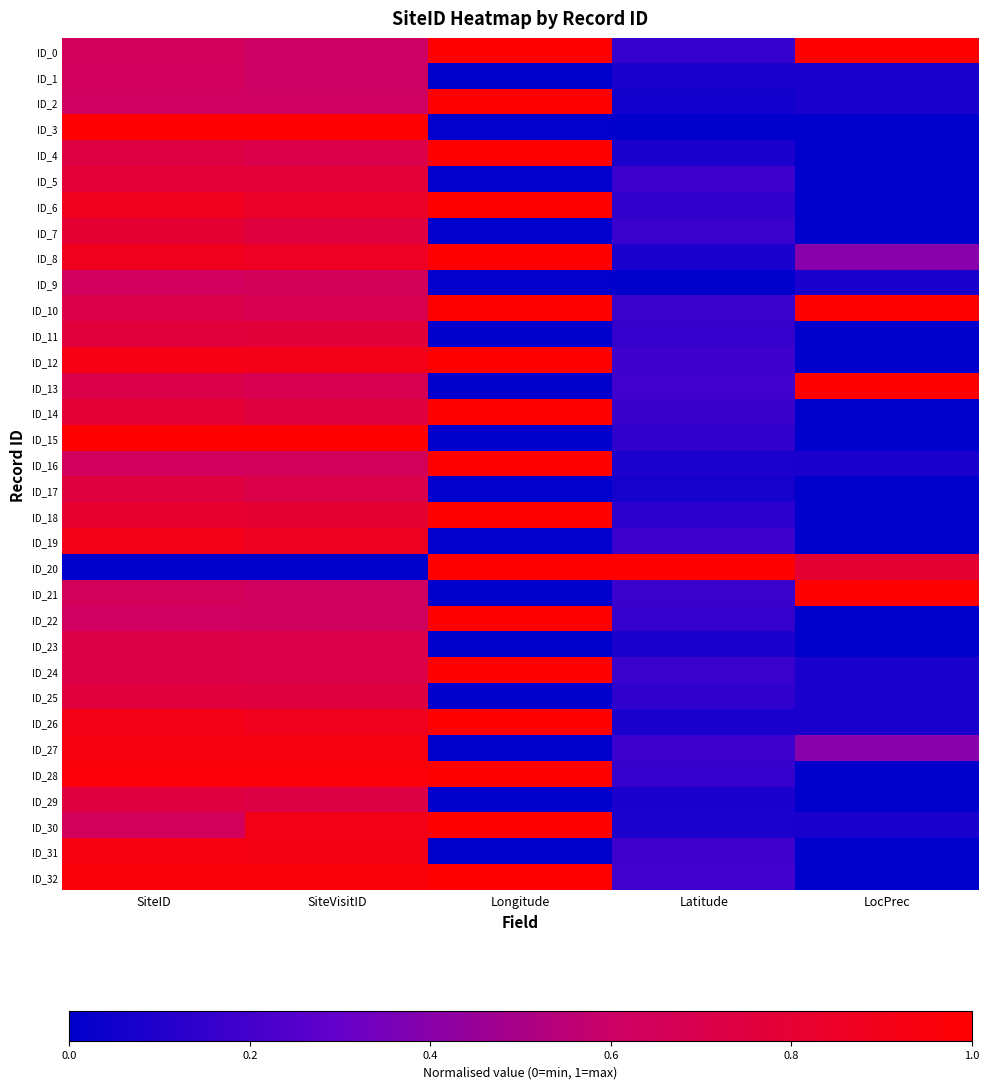

How many series are shown in this chart?

33